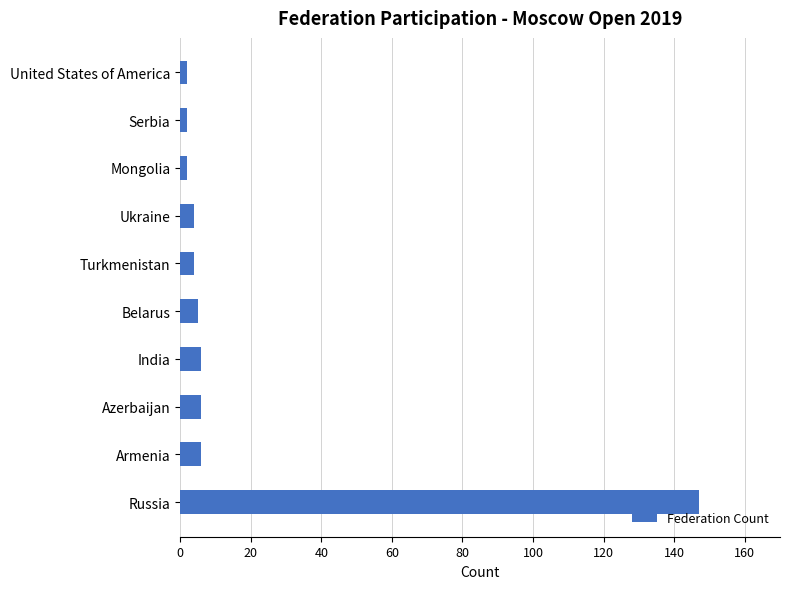

Are the bars horizontal?

Yes